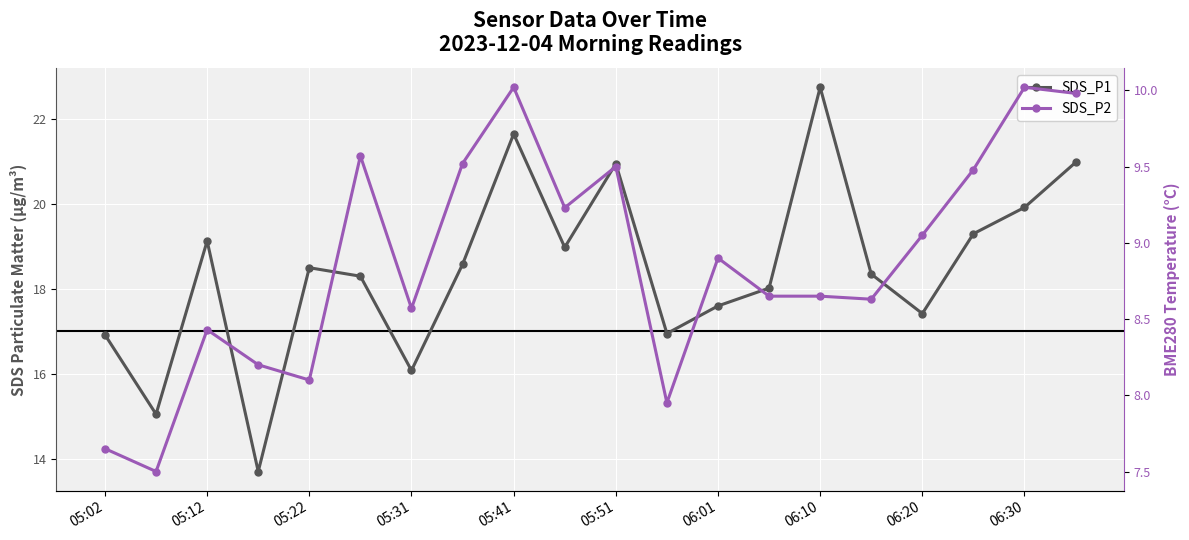

At how many categories does at least one series exceed 13?

20